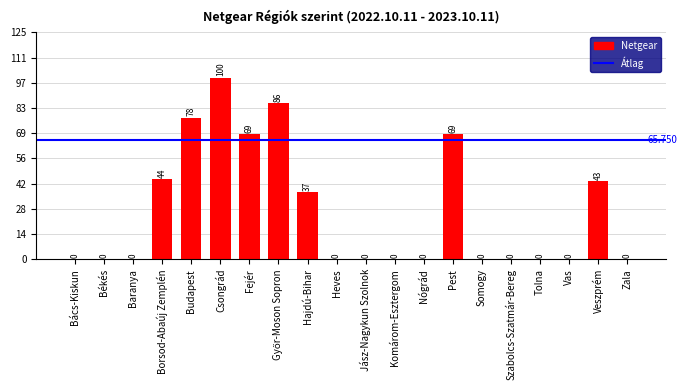

What is the greatest value displayed?

100